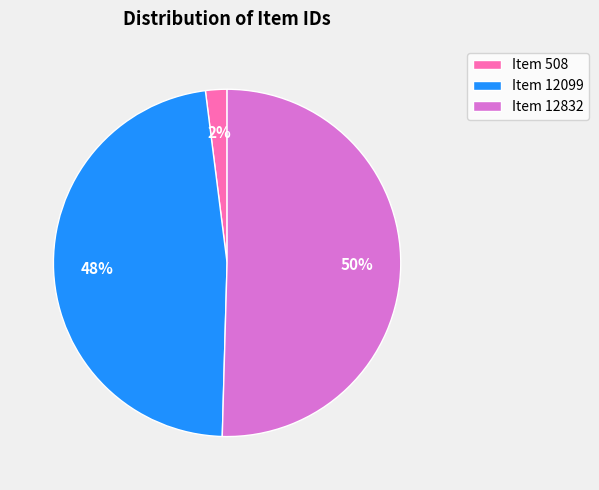

Does Item 12099 represent more than half of the total?

No